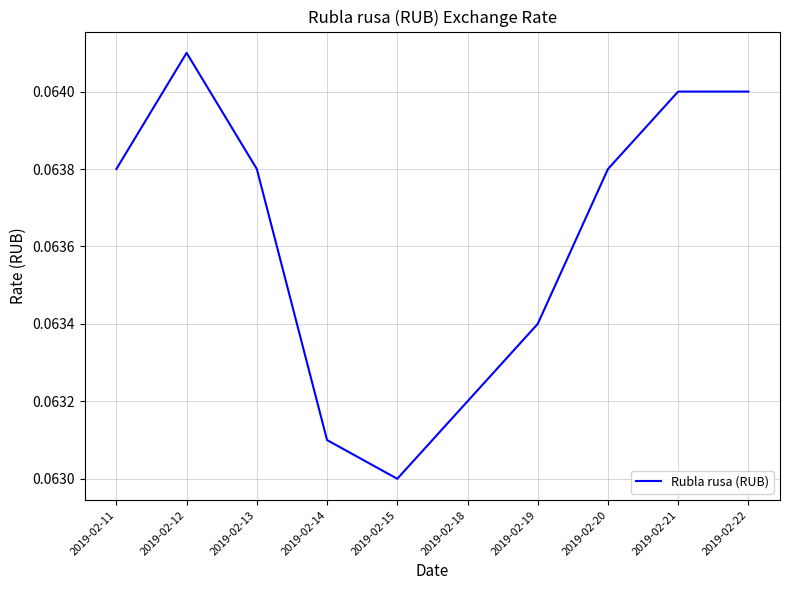

The value at 2019-02-21 is 0.0. True or false?

False